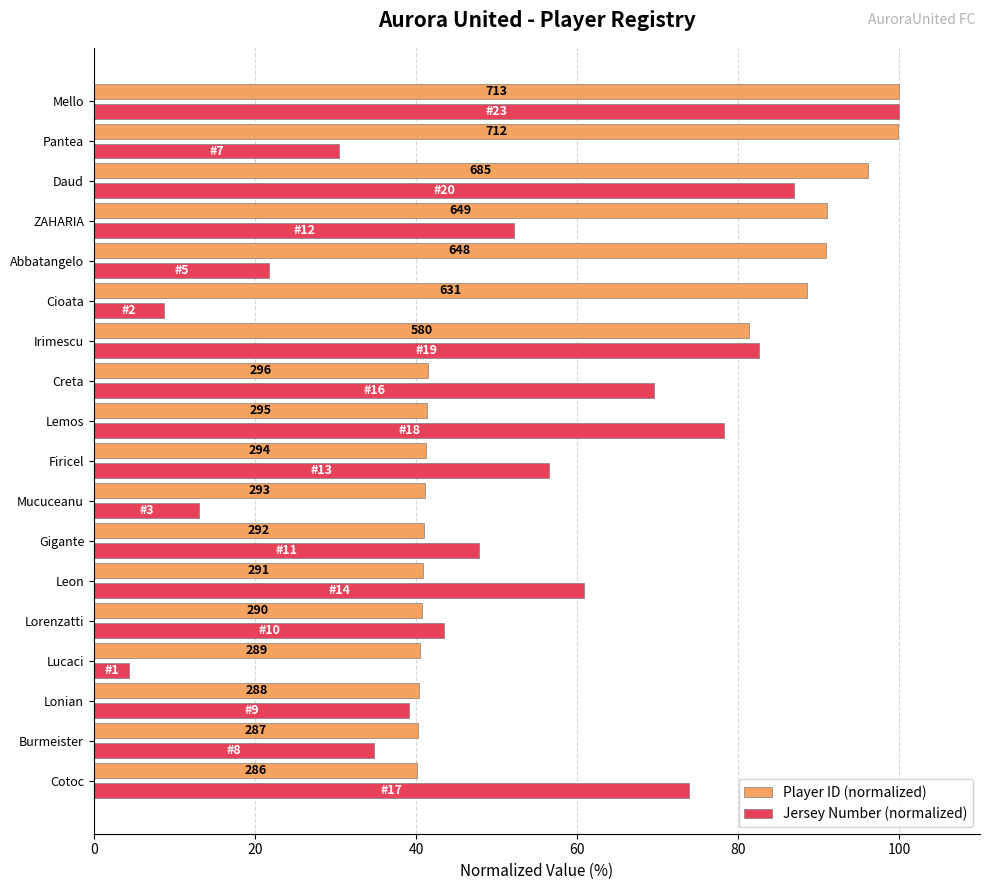

At how many categories does at least one series exceed 36?

18